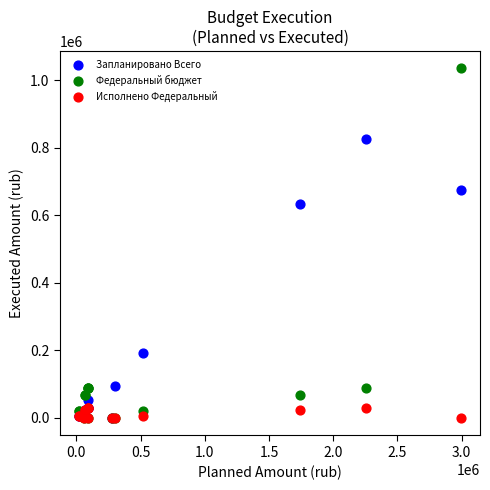

In the Федеральный бюджет series, what Y value is closest to 517650?

89267.0